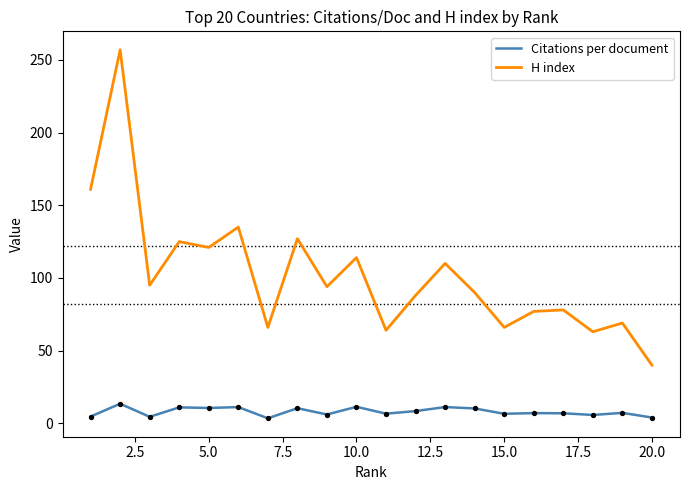

Which series has the widest spread of values?

H index